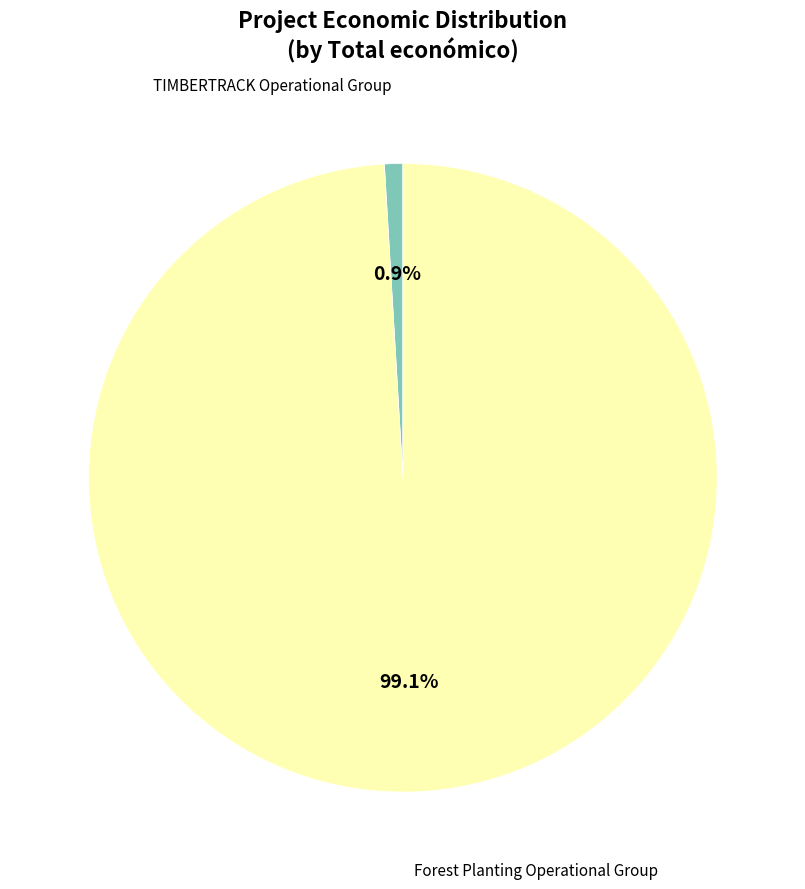

Count the number of slices in the pie.

2